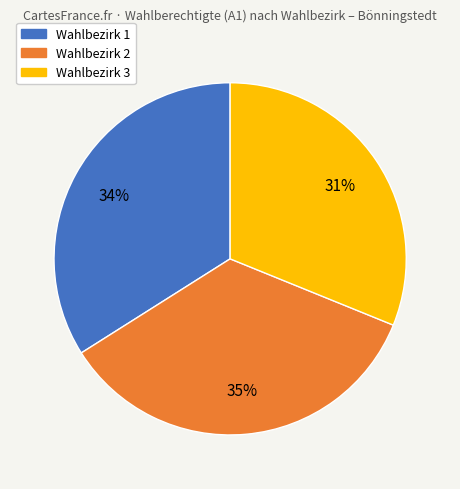

Does any single category account for the majority?

No